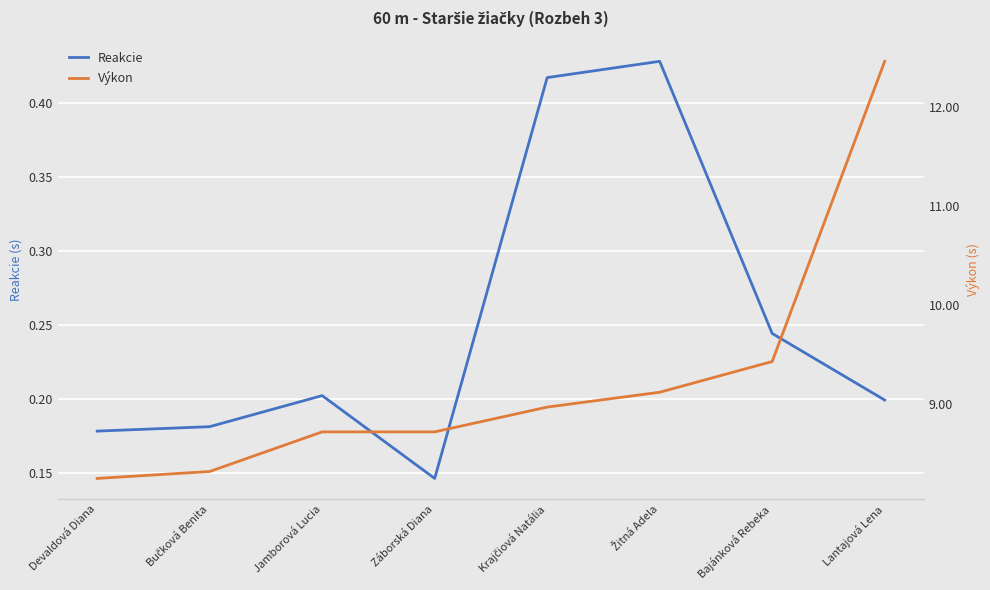

What is the difference between the maximum and minimum values in the Výkon series?

4.2